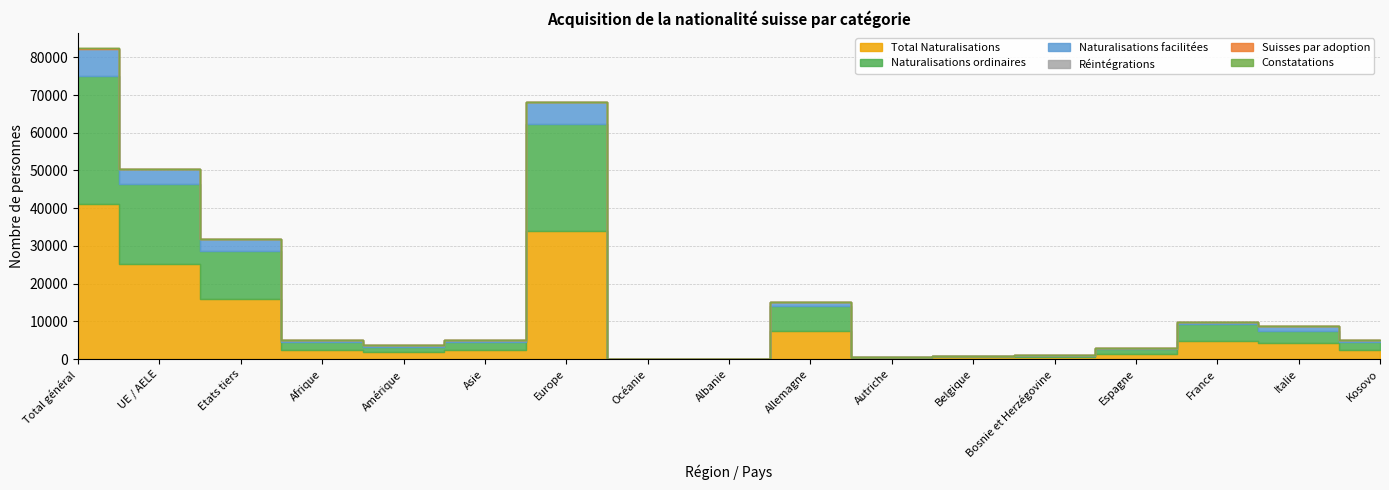

True or false: Constatations has more than 0 points higher than both neighbors.

True